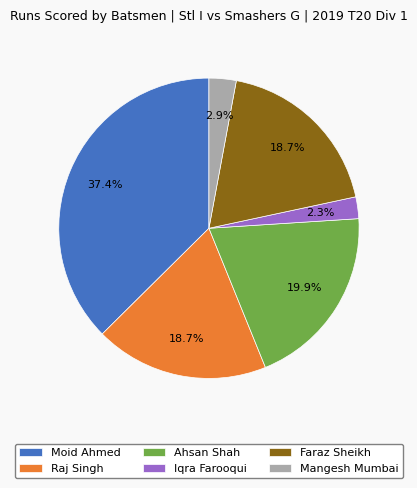

Which category has the biggest portion of the pie?

Moid Ahmed